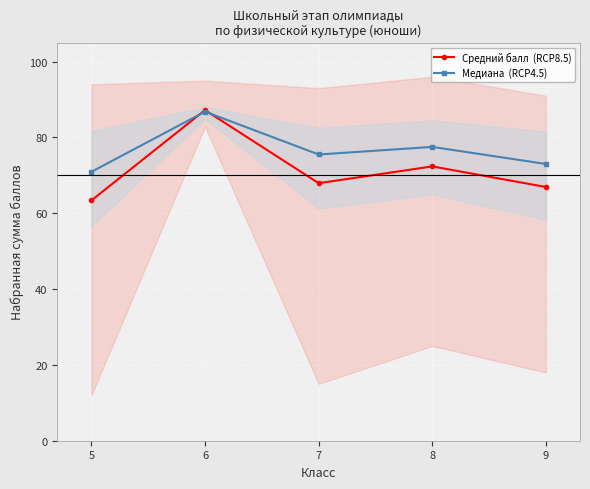

At which category does Средний балл  (RCP8.5) reach its first local peak?

6